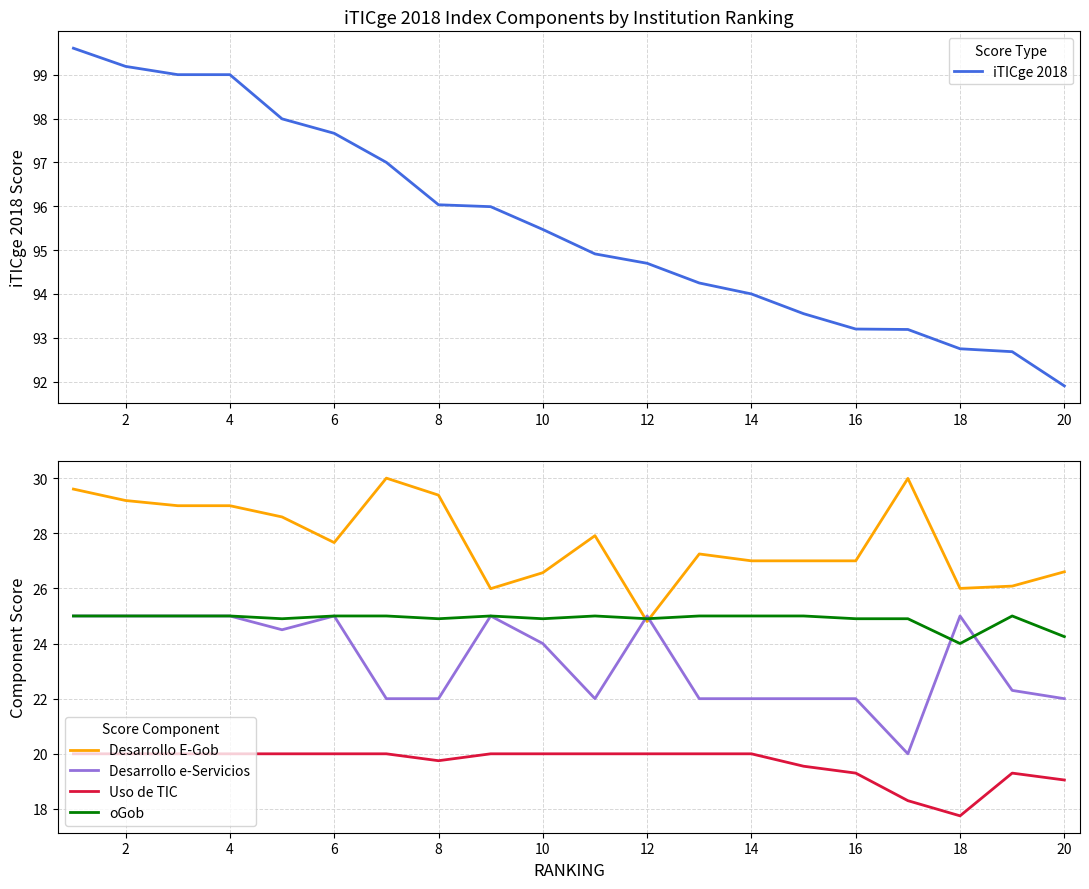

True or false: Uso de TIC has a value of 30.3 at 14.

False